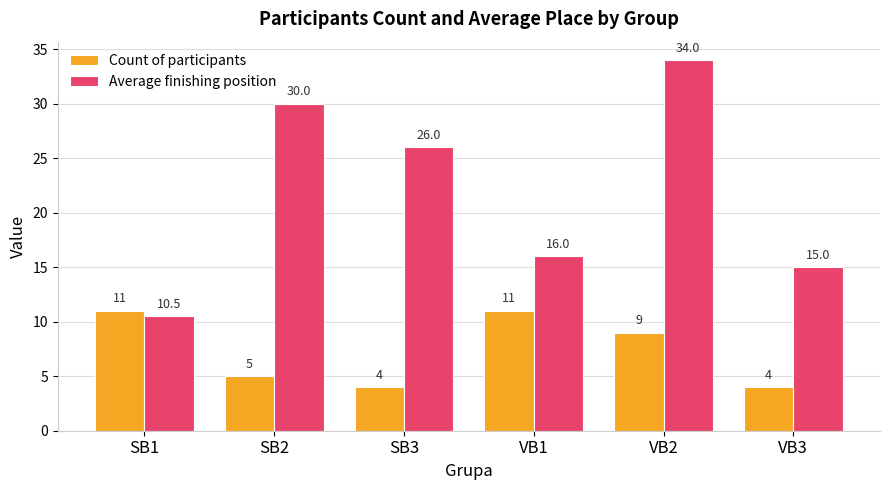

Is it true that Count of participants equals 5.0 at SB2?

True